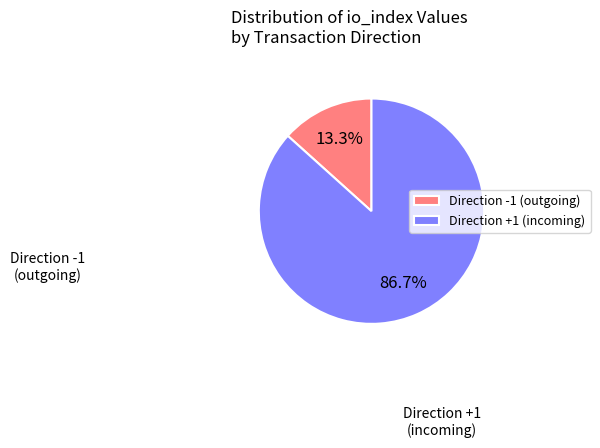

Rank the categories by value from highest to lowest.

Direction +1 (incoming), Direction -1 (outgoing)